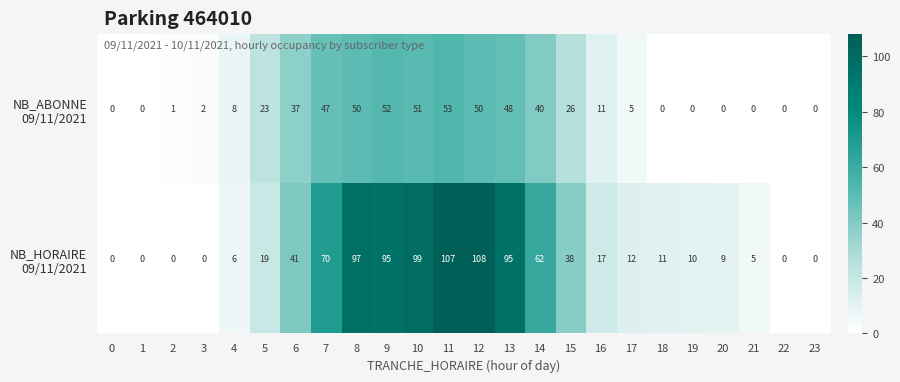

At how many categories does at least one series exceed 18?

11